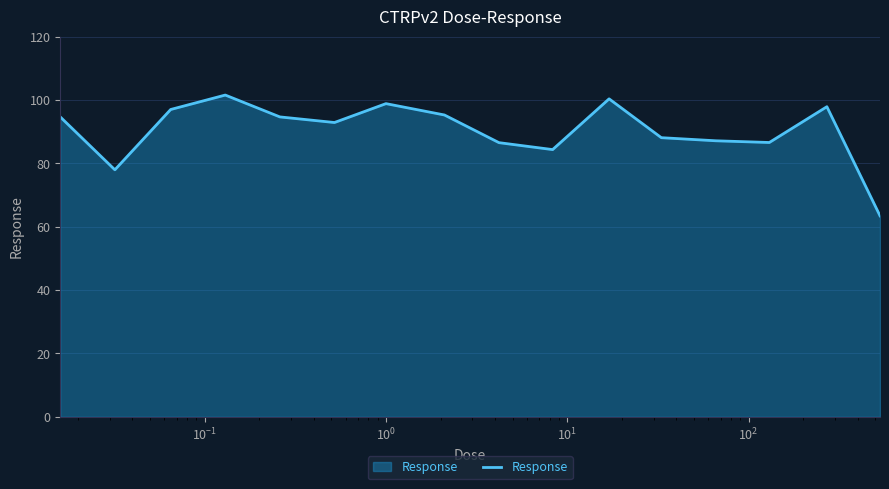

What is the maximum value shown in the chart?

101.6